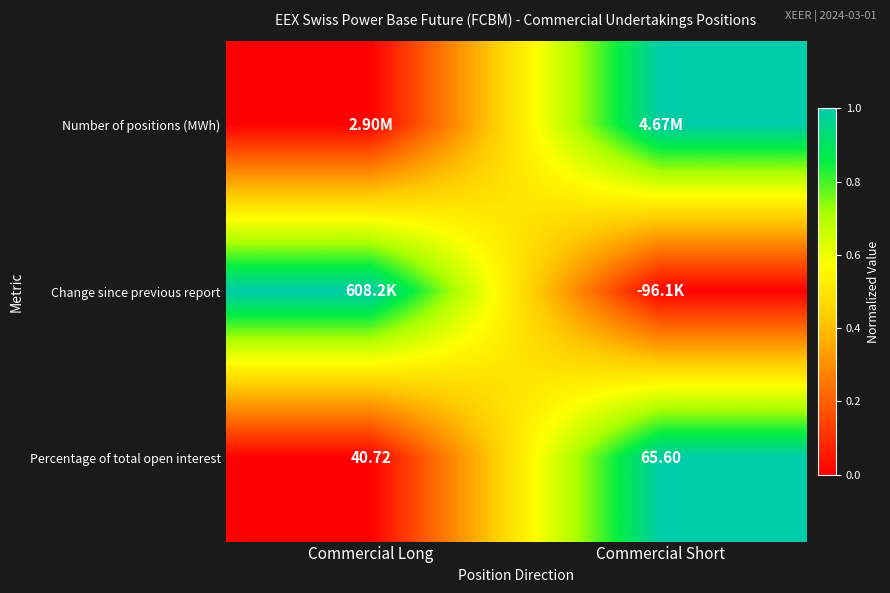

At which label is Percentage of total open interest closest to 53?

Commercial Long